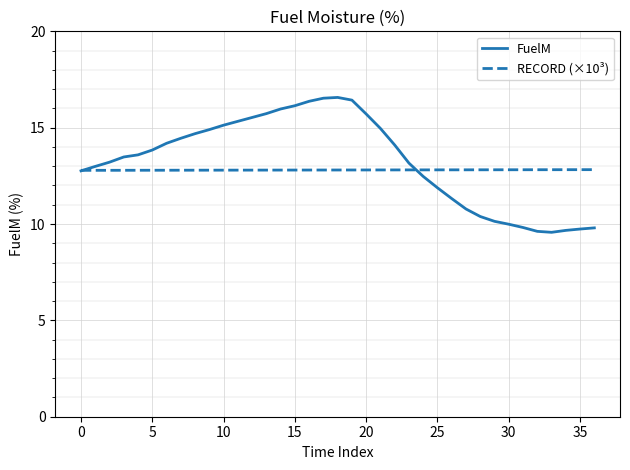

What is the maximum value for FuelM?

16.6